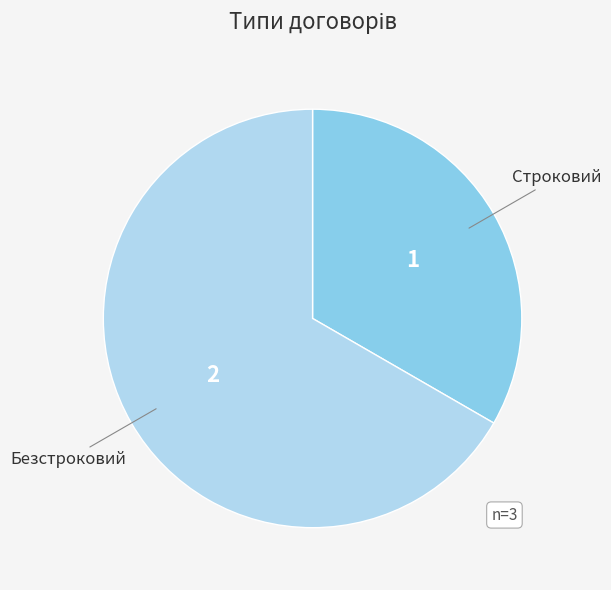

Is there a majority slice in this chart?

Yes